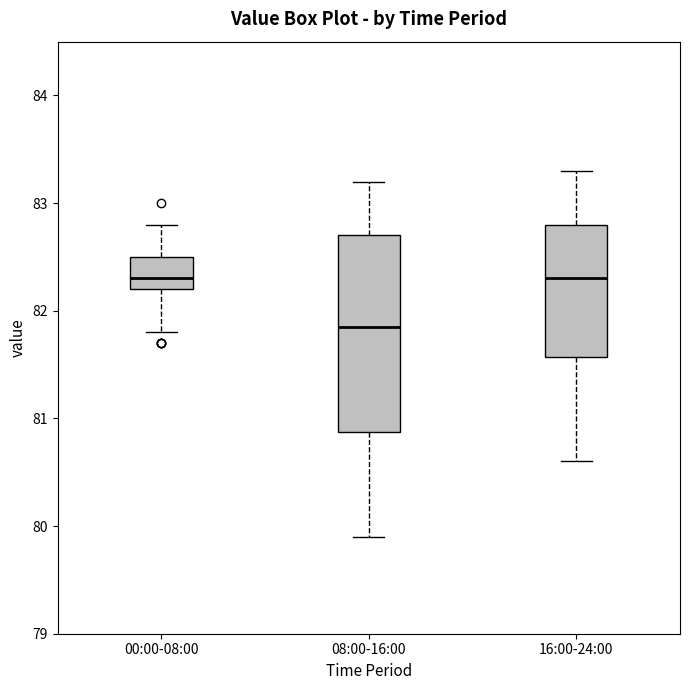

Where does the median line of the box for 16:00-24:00 sit on the y-axis? The values are not printed on the chart, so give them approximately, as read against the axis.

82.3